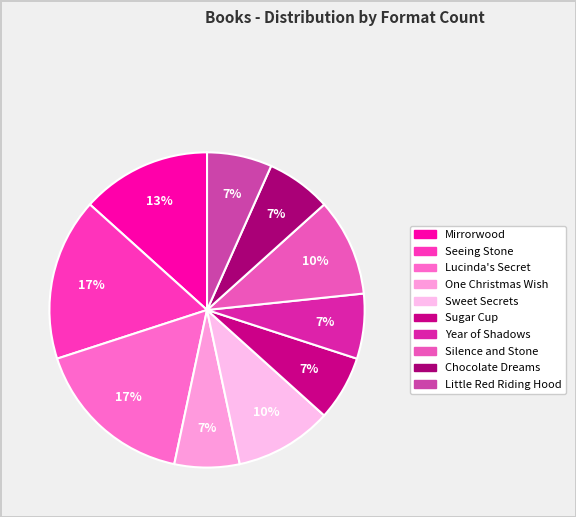

Approximately how many times larger is the value at Sweet Secrets compared to Sugar Cup?

1.5